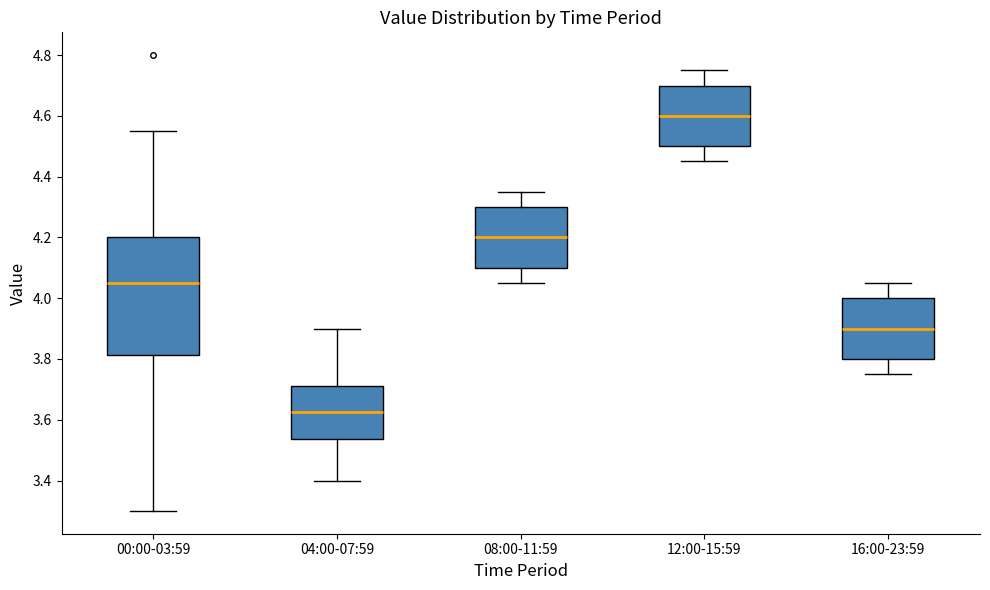

Reading left to right, read every box against the y-axis: the position of its median line, the range the box covers, and the ends of its whiskers. The values are not printed on the chart, so give them approximately, as read against the axis.

00:00-03:59: median 4.06, box 3.82 to 4.20, whiskers 3.30 to 4.56
04:00-07:59: median 3.62, box 3.54 to 3.72, whiskers 3.40 to 3.90
08:00-11:59: median 4.20, box 4.10 to 4.30, whiskers 4.06 to 4.36
12:00-15:59: median 4.60, box 4.50 to 4.70, whiskers 4.46 to 4.76
16:00-23:59: median 3.90, box 3.80 to 4.00, whiskers 3.76 to 4.06